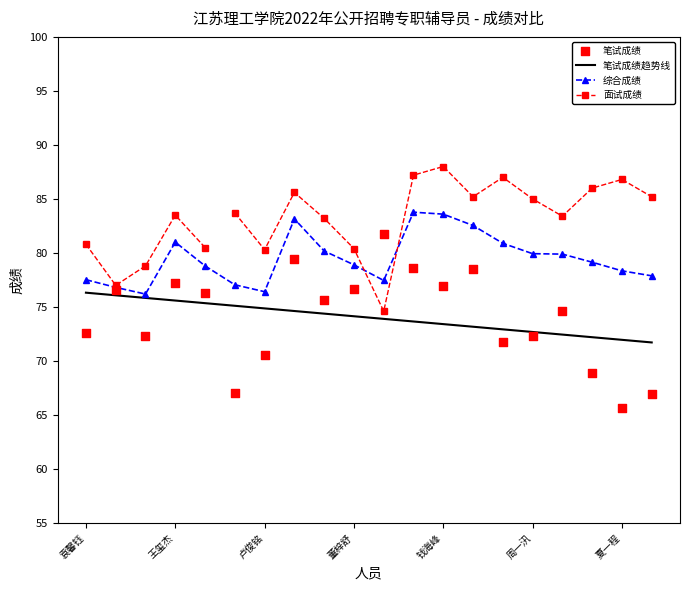

What is the total value across all series at 刘邵文?

154.5